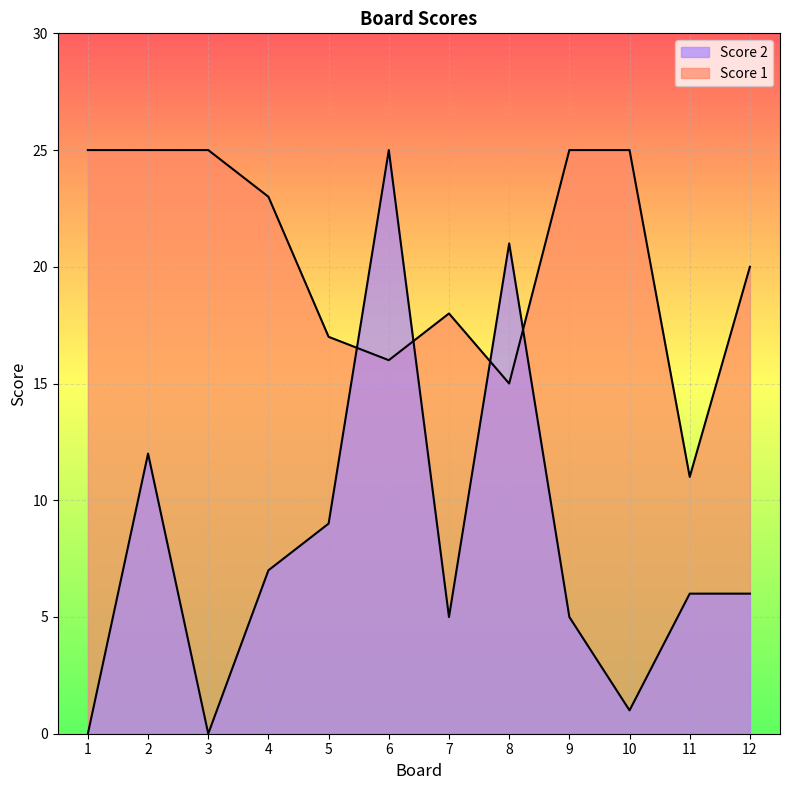

What is the difference between the highest and lowest values at 7?

13